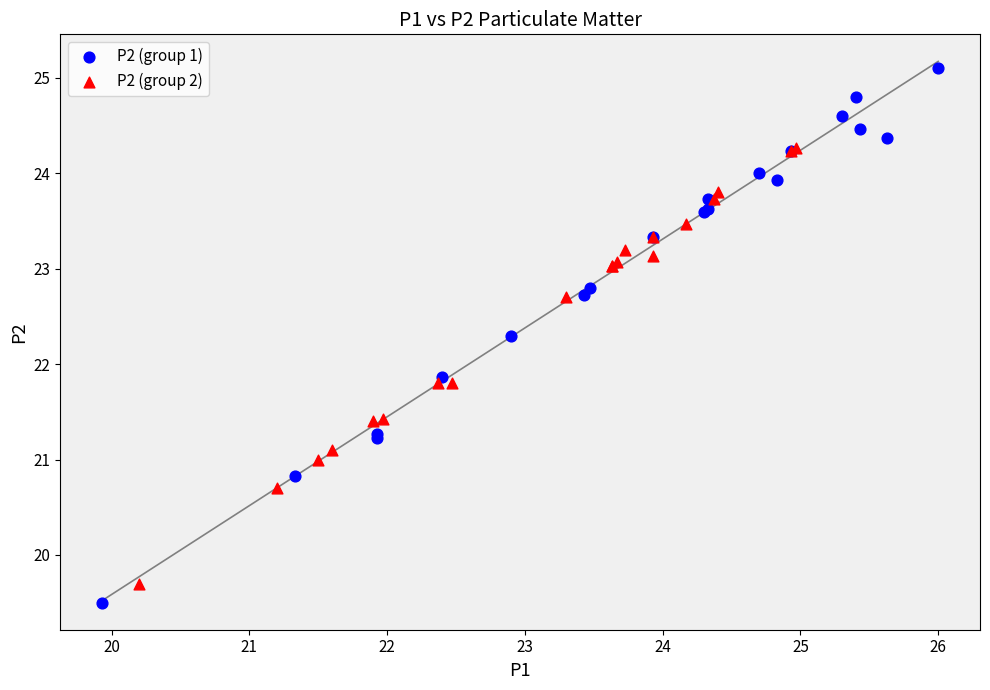

Which series has the widest spread of Y values?

P2 (group 1)